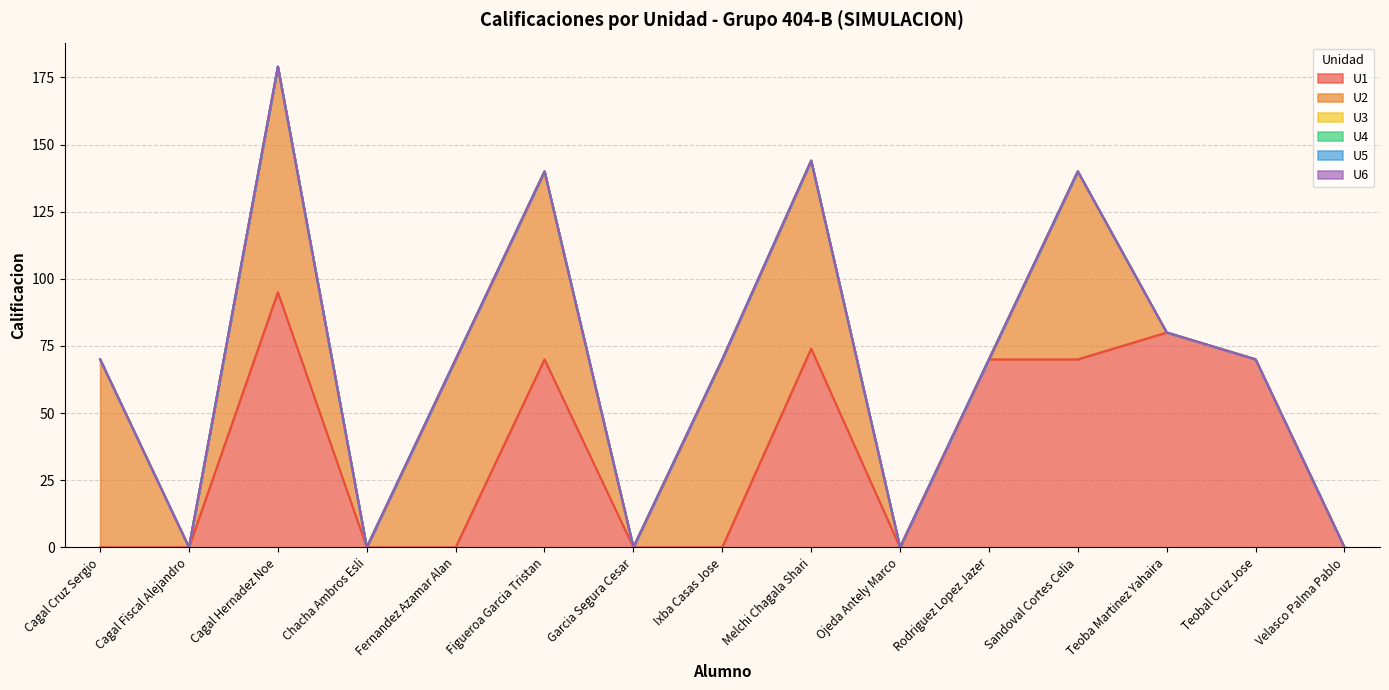

True or false: U5 has a value of 0 at Cagal Hernadez Noe.

True